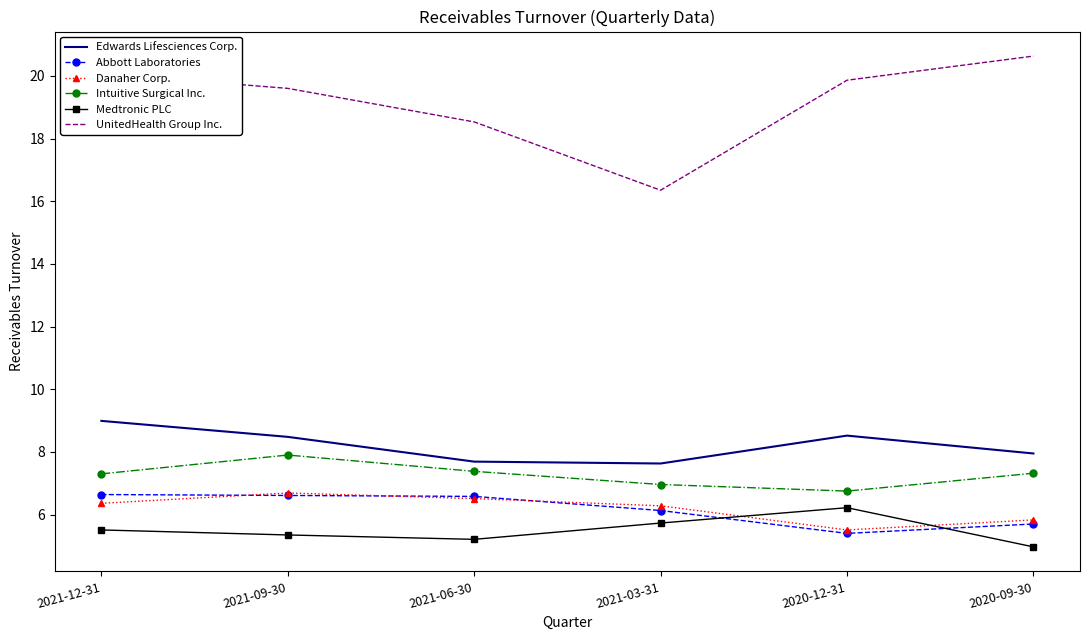

Is the value of Abbott Laboratories at 2021-09-30 greater than the value of Edwards Lifesciences Corp. at 2021-12-31?

No